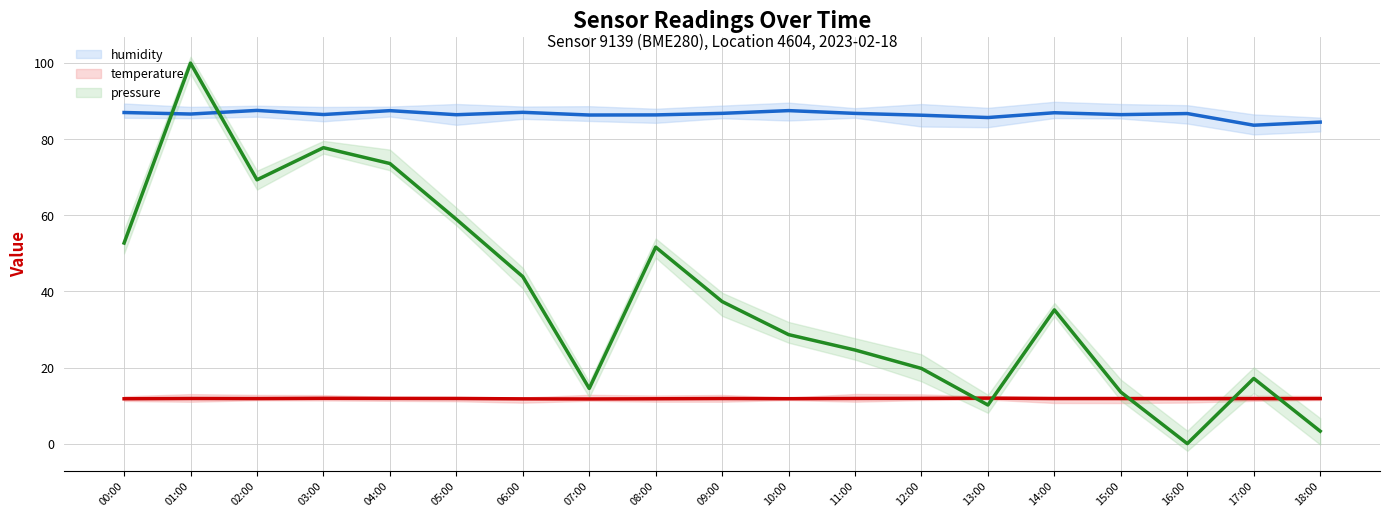

At which category does humidity reach its first local peak?

02:00